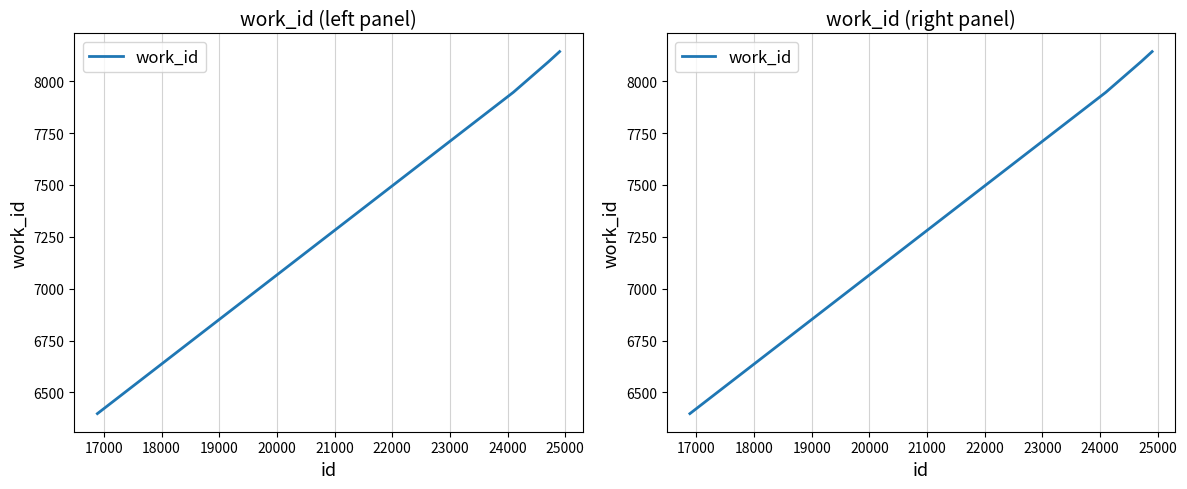

True or false: the data has more than 2 interior local peaks.

False